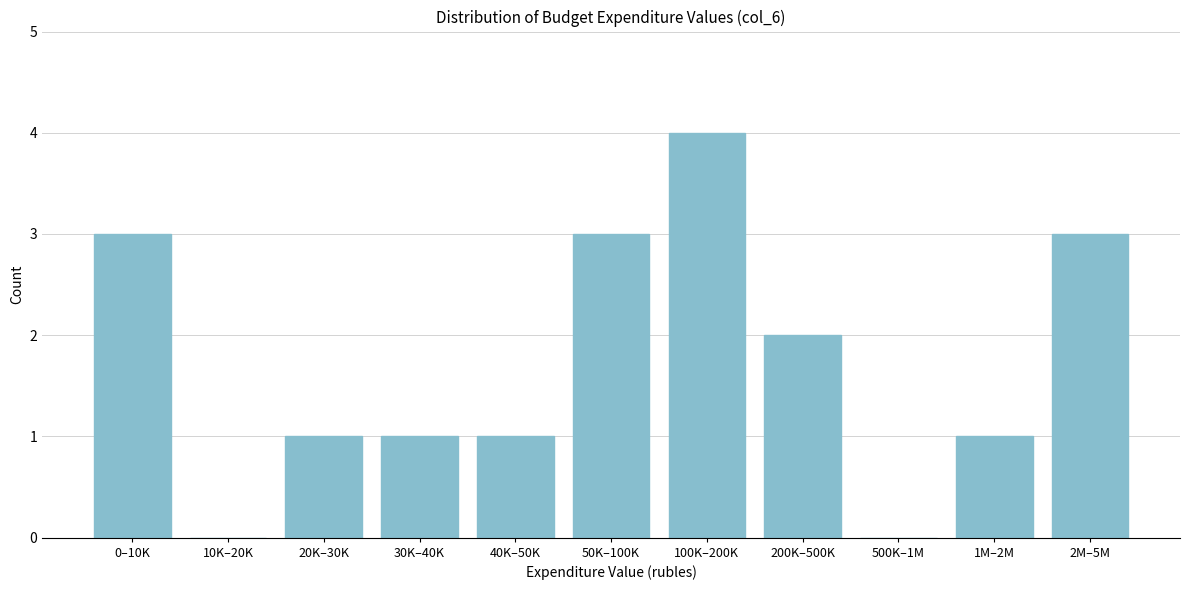

Reading left to right, list all the values displayed in this chart.

0–10K=3	10K–20K=0	20K–30K=1	30K–40K=1	40K–50K=1	50K–100K=3	100K–200K=4	200K–500K=2	500K–1M=0	1M–2M=1	2M–5M=3